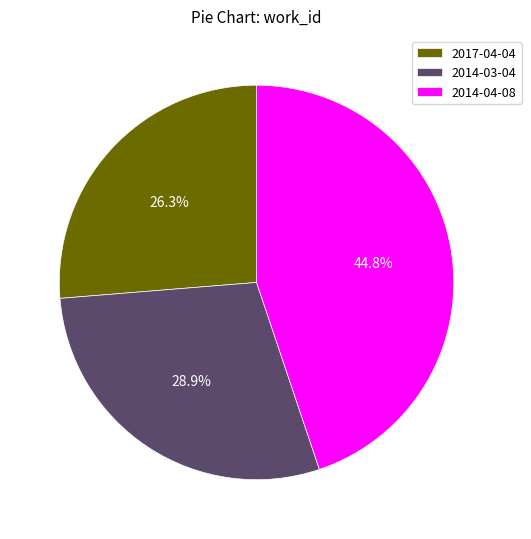

Combined, do 2017-04-04 and 2014-03-04 account for over 50%?

Yes